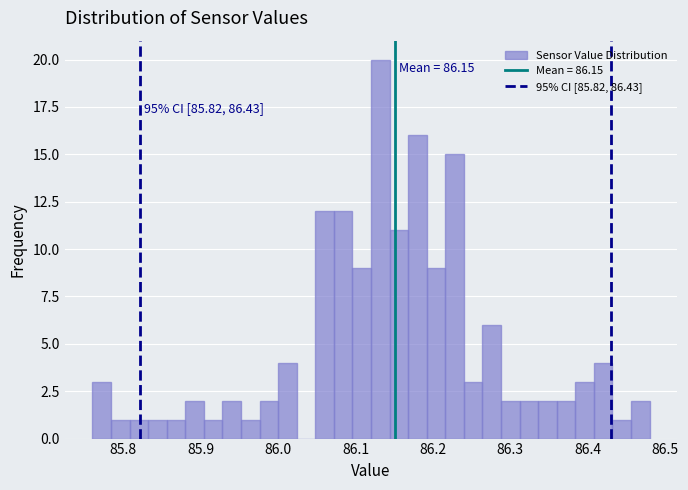

Around what value on the x-axis is the tallest bar? Give the approximate position of its centre, as read against the axis.

86.13